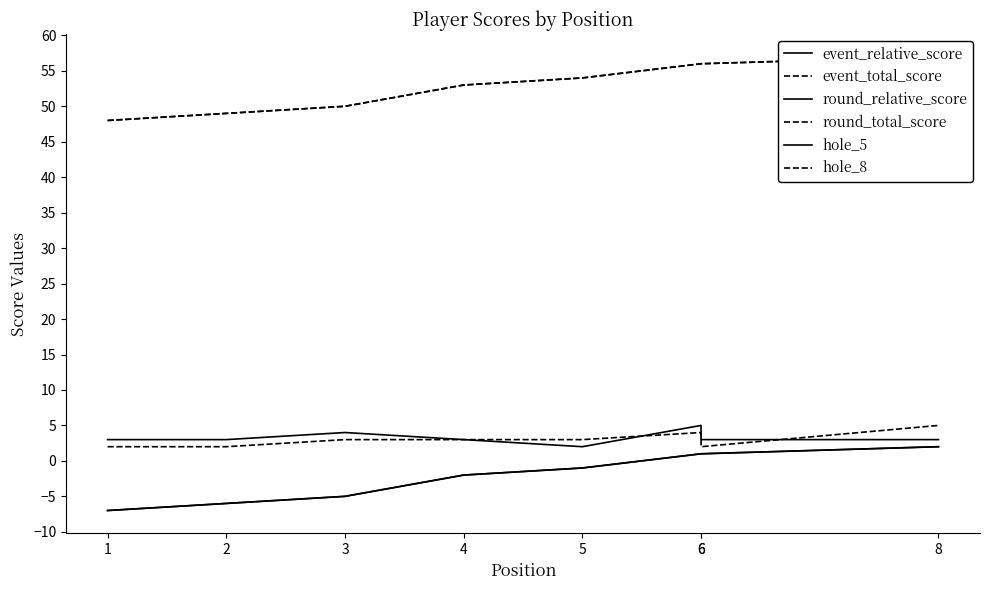

Rank the series at 6 from lowest to highest value.

event_relative_score, round_relative_score, hole_8, hole_5, event_total_score, round_total_score